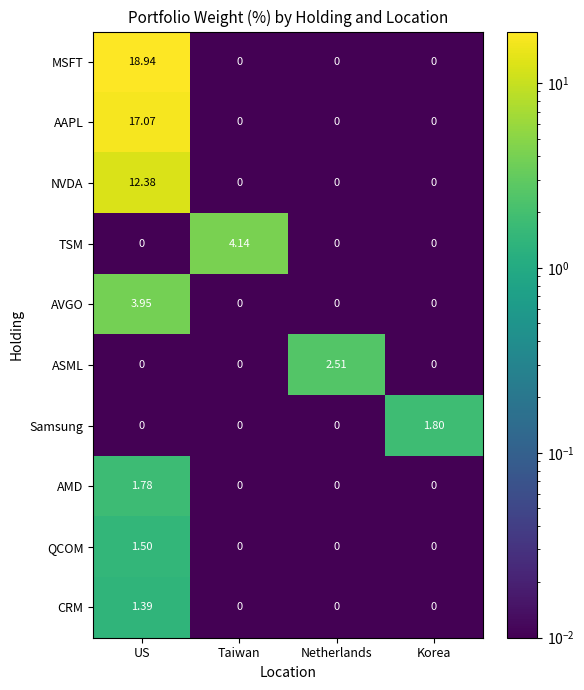

Which series has the widest spread of values?

MSFT